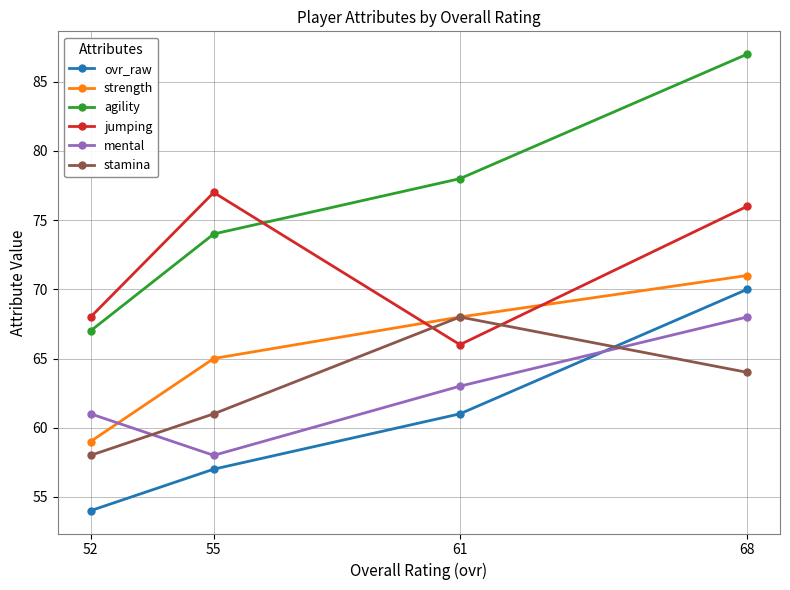

Reading left to right, extract all data points from this chart.

ovr_raw: 52=54	55=57	61=61	68=70
strength: 52=59	55=65	61=68	68=71
agility: 52=67	55=74	61=78	68=87
jumping: 52=68	55=77	61=66	68=76
mental: 52=61	55=58	61=63	68=68
stamina: 52=58	55=61	61=68	68=64